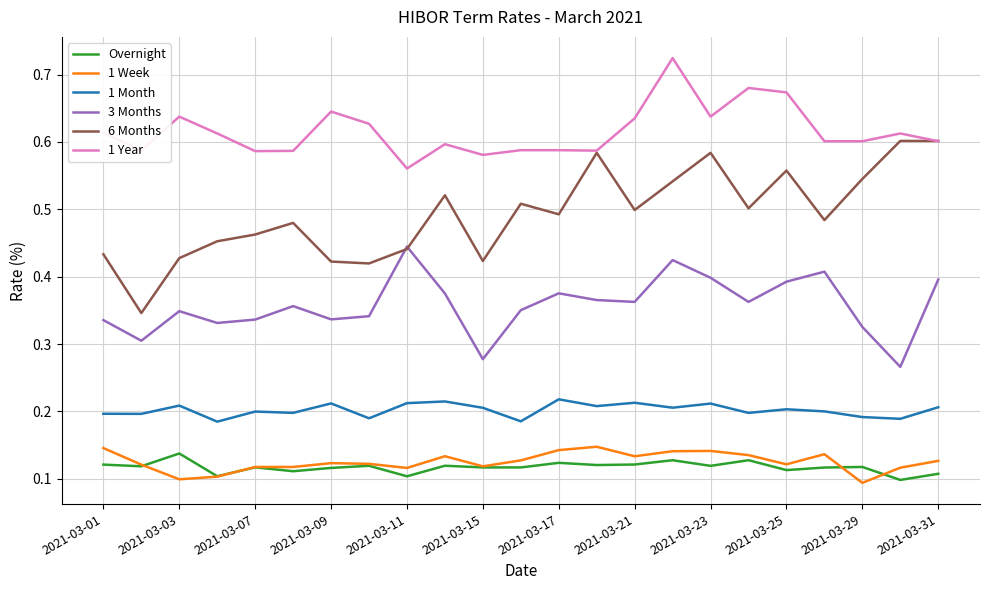

Which series has the largest range (max minus min)?

6 Months